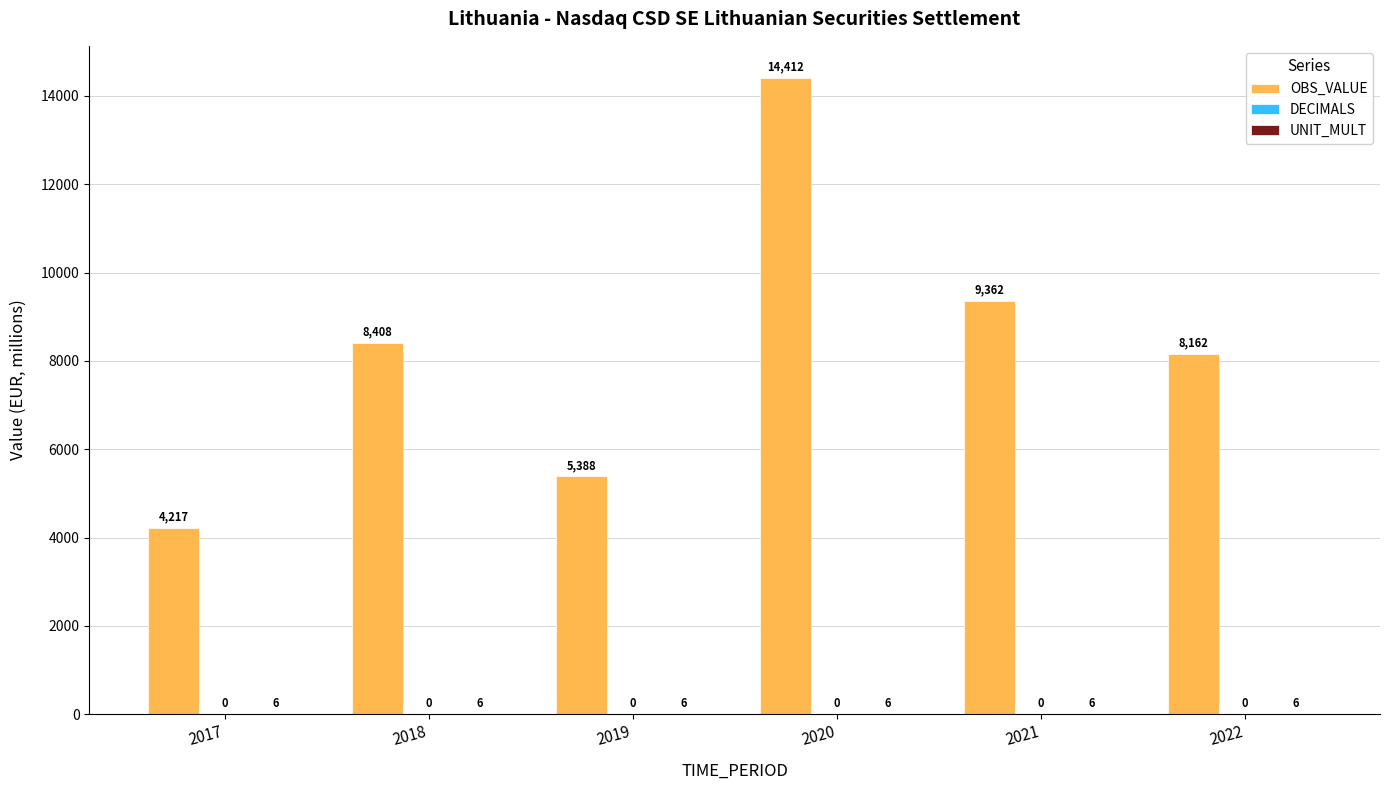

What is the total value across all series at 2018?

8414